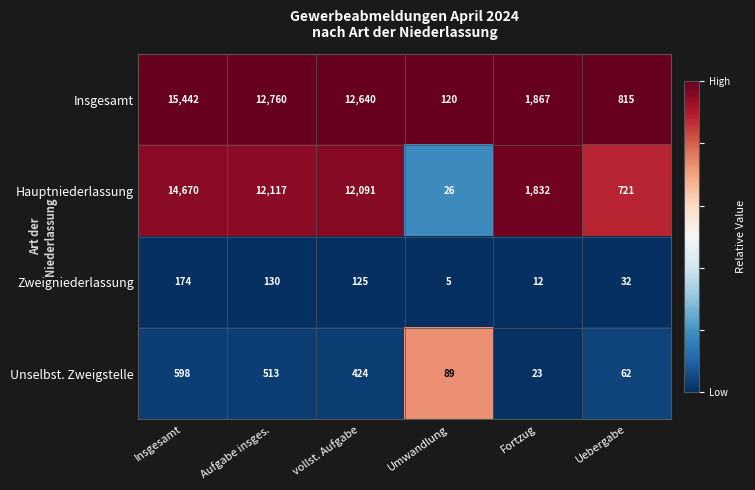

At which label does Hauptniederlassung reach its minimum?

Umwandlung